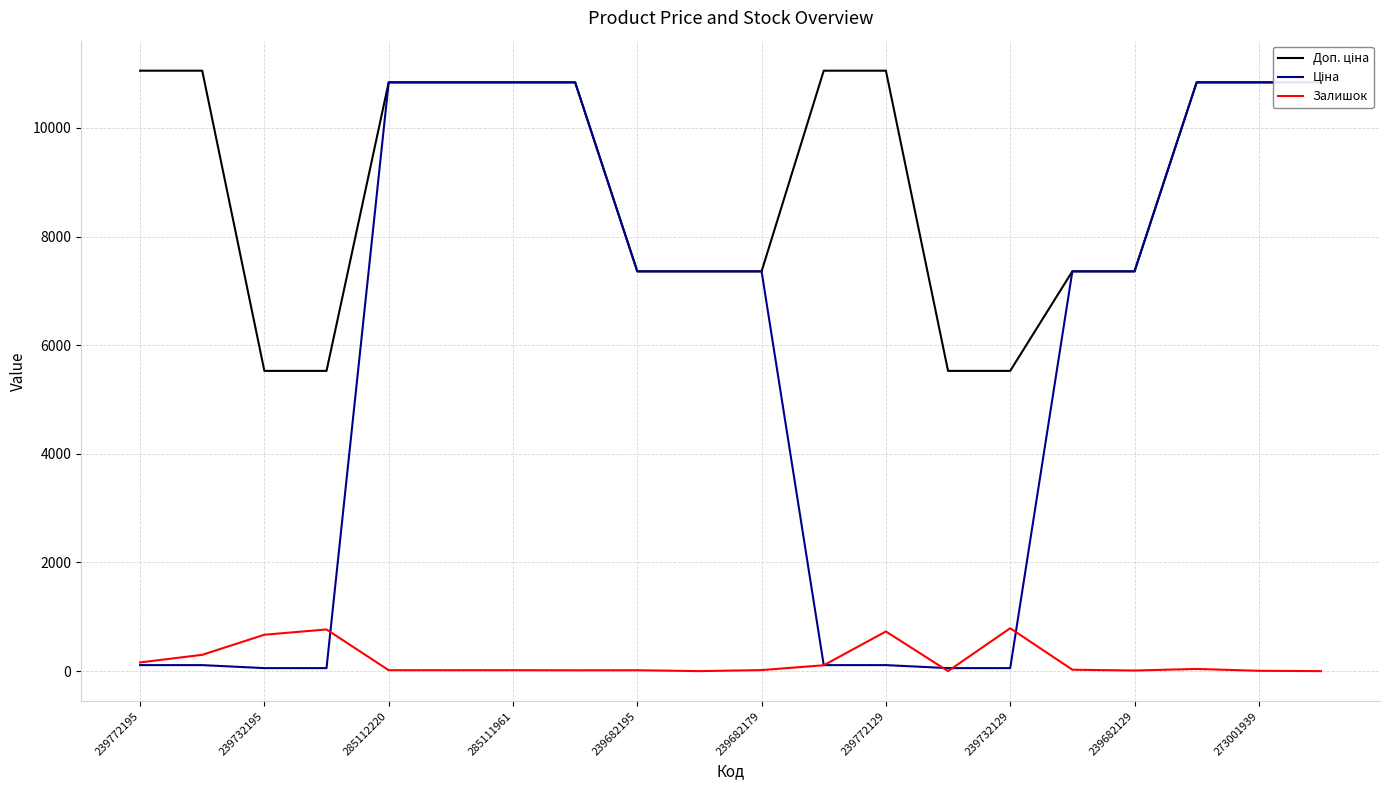

Is it true that Залишок equals 28.6 at 239772129?

False